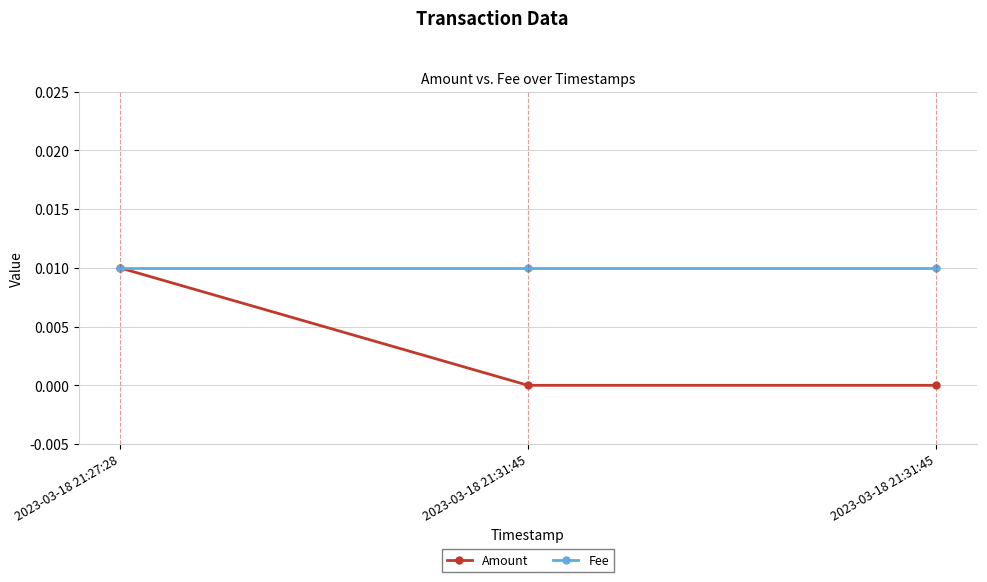

Which category has the lowest value in the Amount series?

2023-03-18 21:31:45